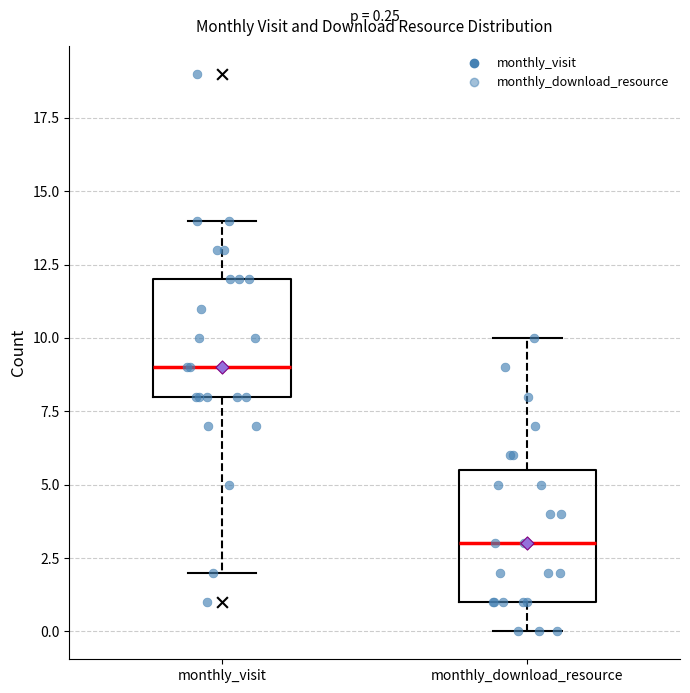

Which box's median line is the lowest?

monthly_download_resource